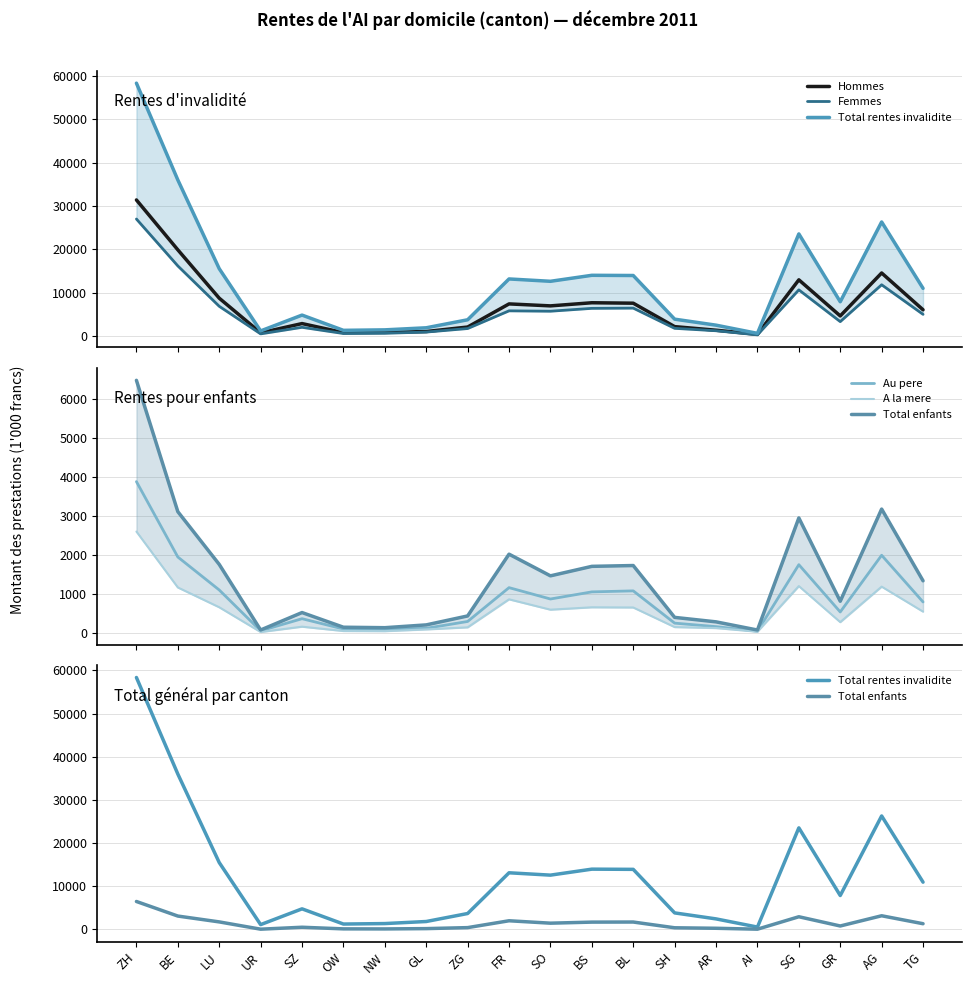

True or false: Hommes and Total rentes invalidite intersect in this chart.

False